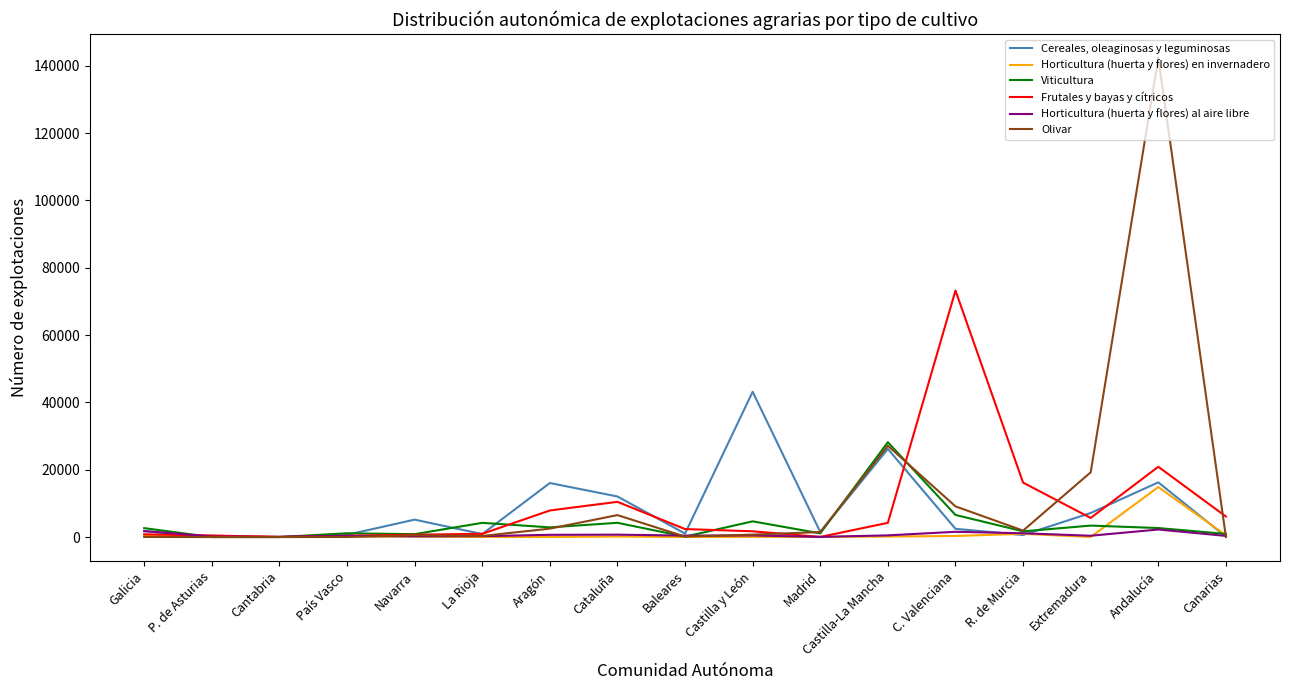

Which series has the largest range (max minus min)?

Olivar